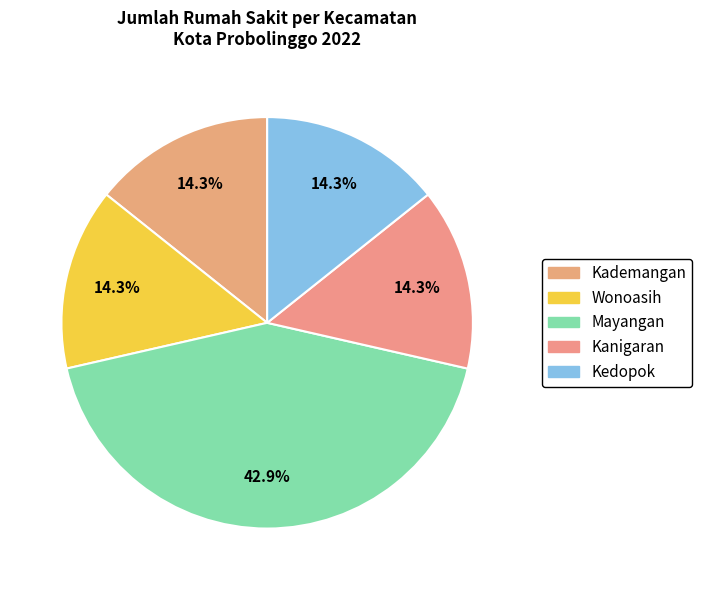

Is the sum of Kanigaran and Mayangan greater than half?

Yes